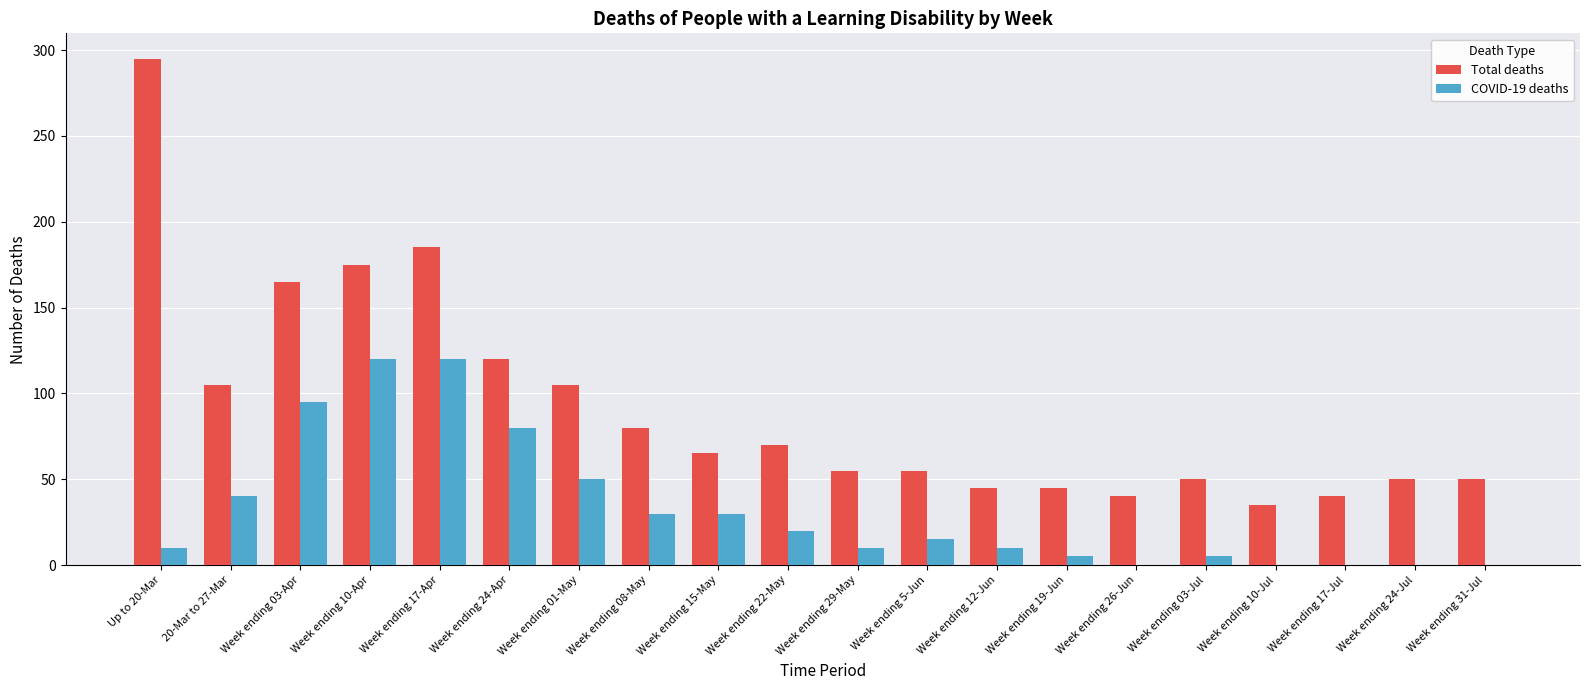

Where is COVID-19 deaths nearest to the value 60?

Week ending 01-May